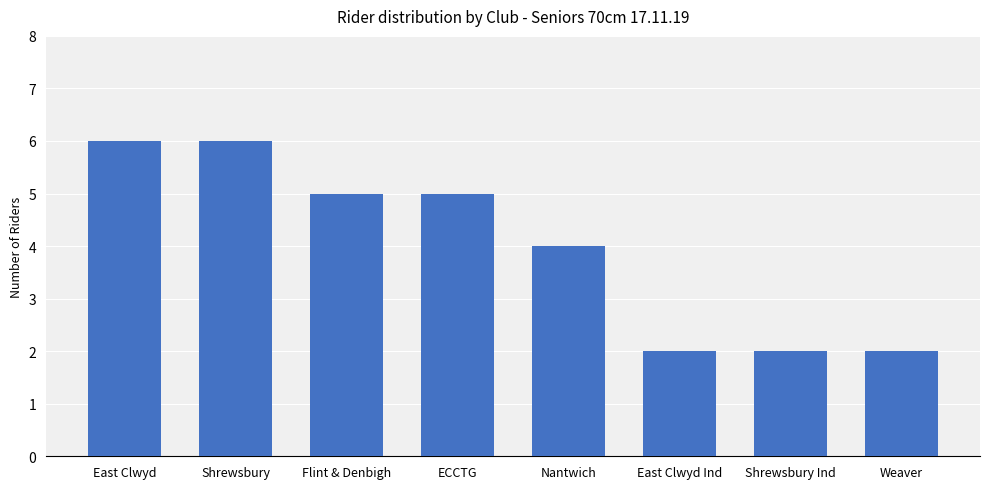

What is the difference between the second highest and second lowest values?

4